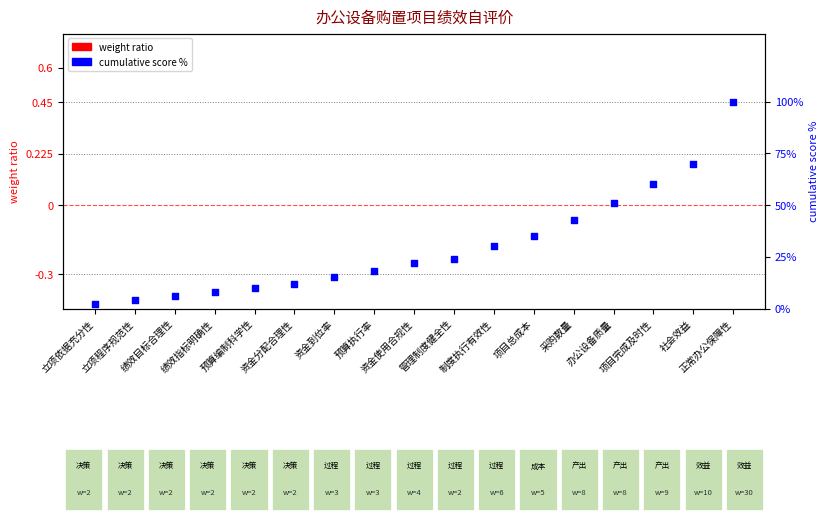

At which category is the sum across all series the highest?

正常办公保障性